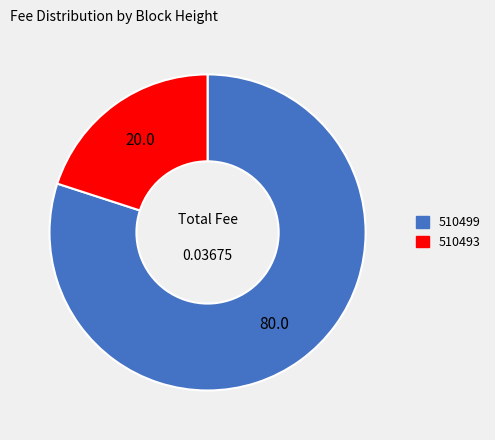

The 510493 slice represents 20% of the pie. True or false?

True